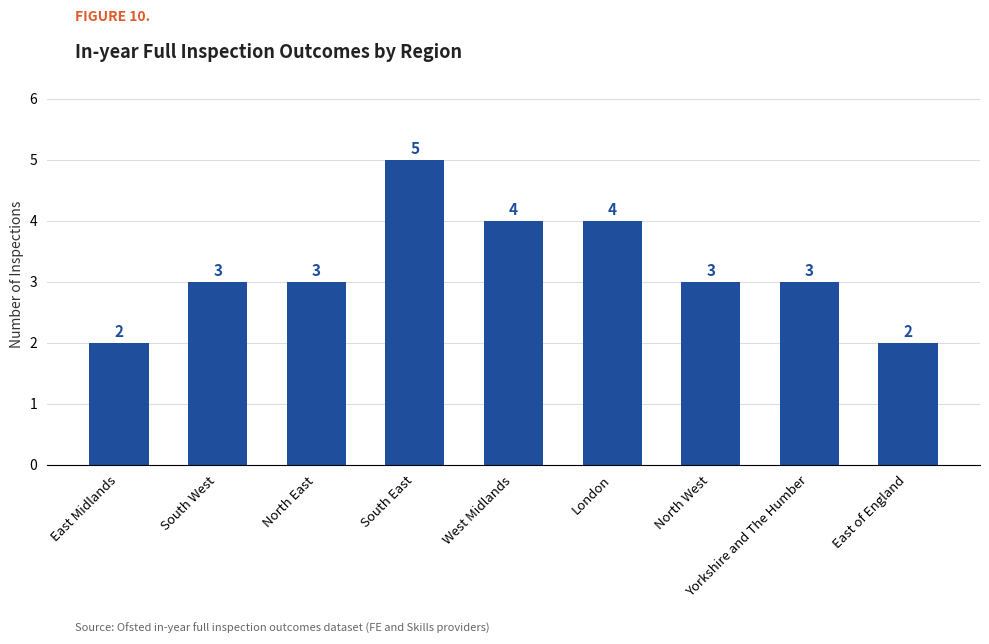

What is the minimum value shown in the chart?

2